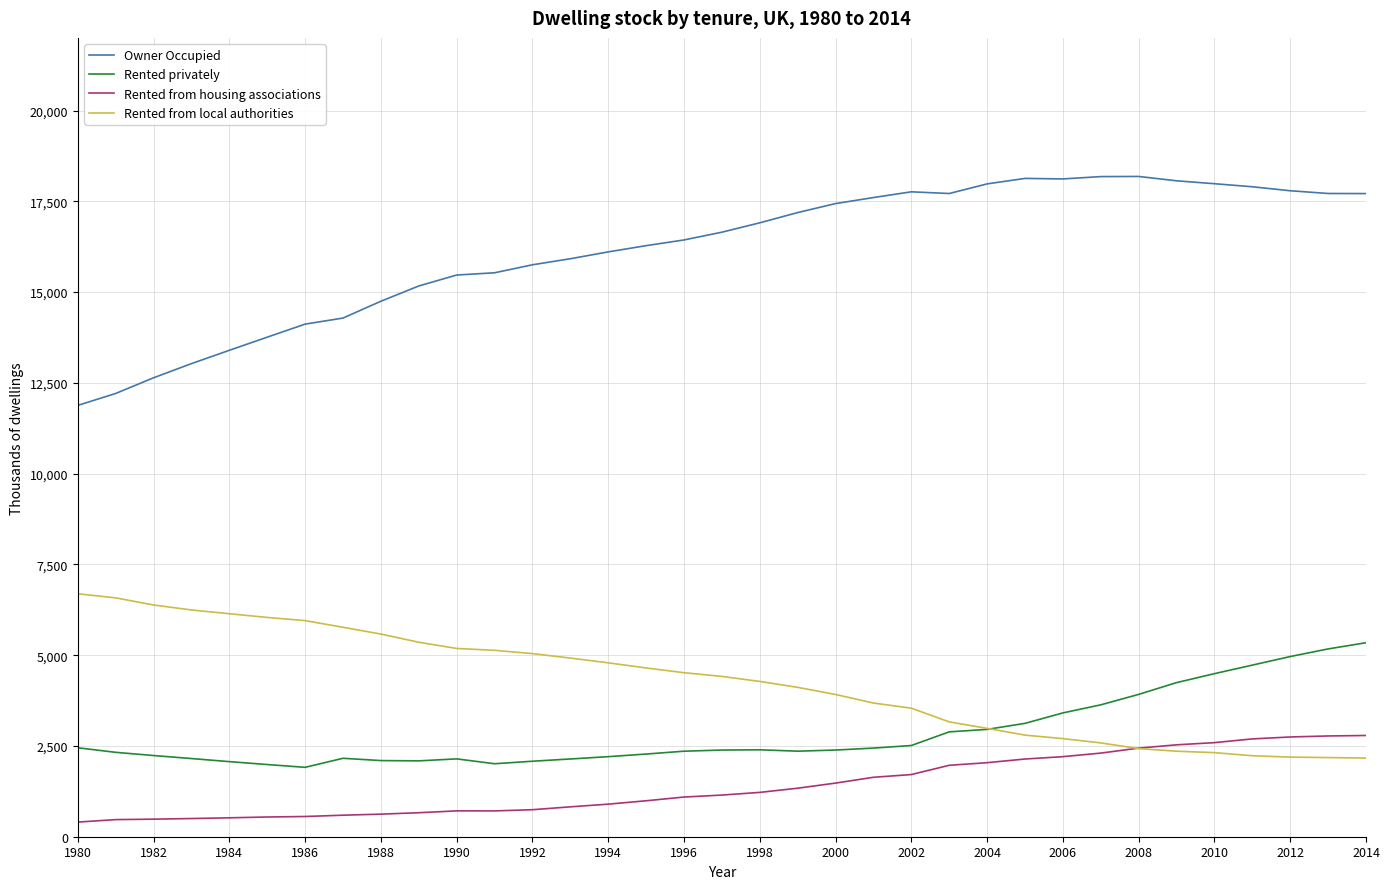

Is this an area chart (filled region under the line)?

No